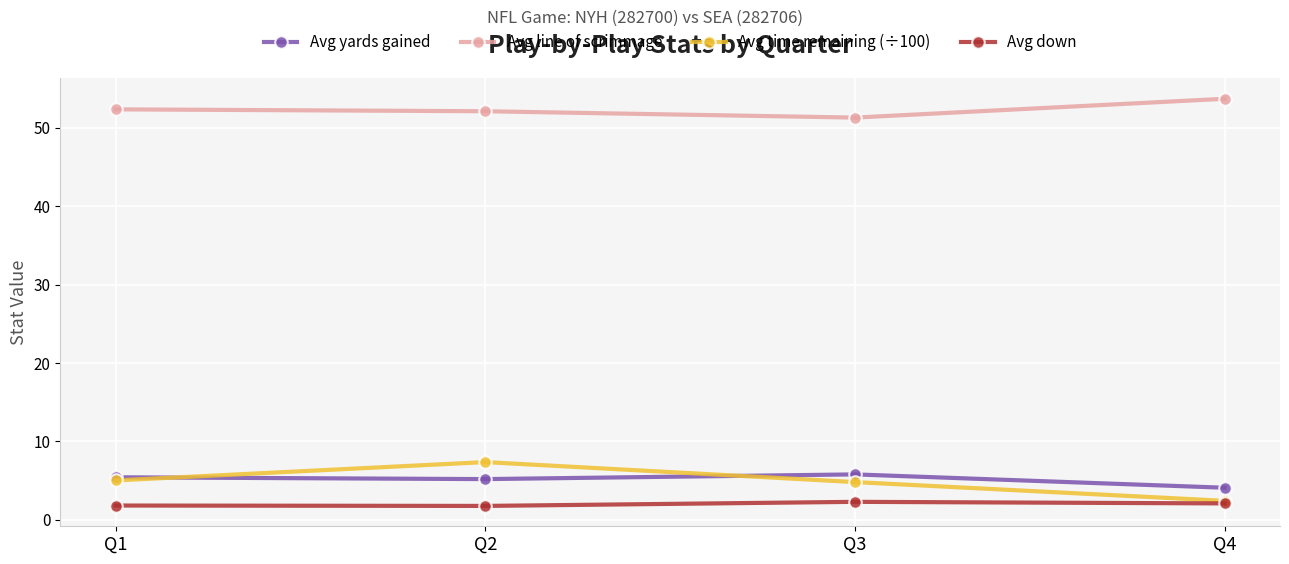

True or false: Avg time remaining (÷100) has a value of 4.2 at Q4.

False